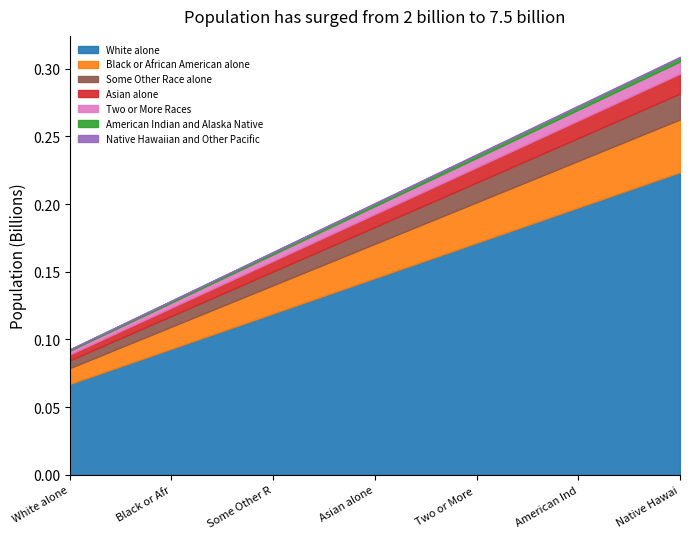

At which label does White alone reach its minimum?

White alone